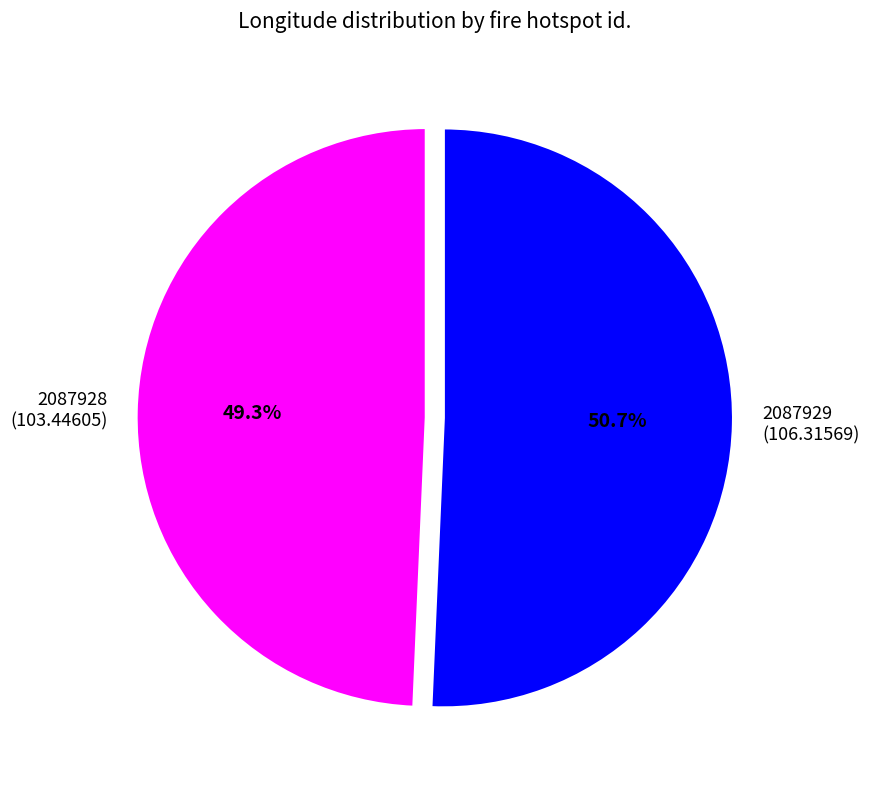

Rank the categories by value from highest to lowest.

2087929, 2087928